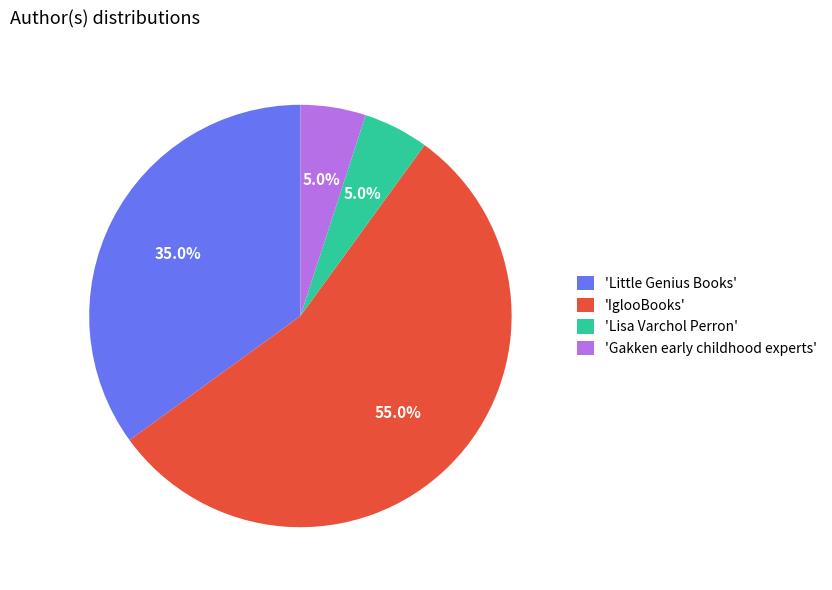

How many slices are in this pie chart?

4